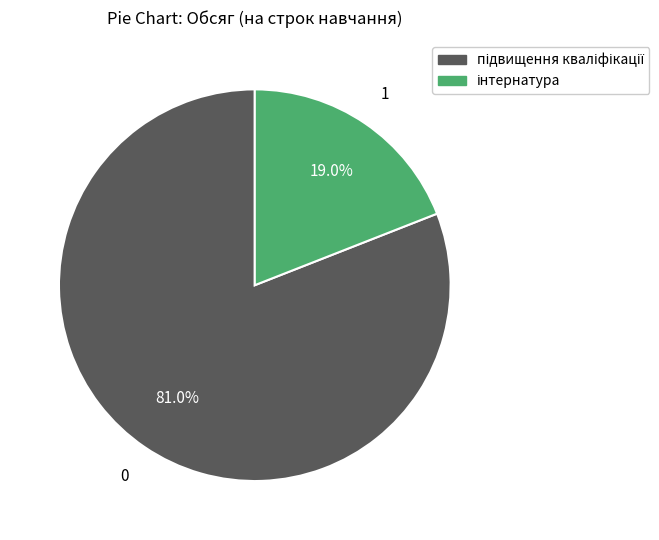

How many segments does this pie chart have?

2